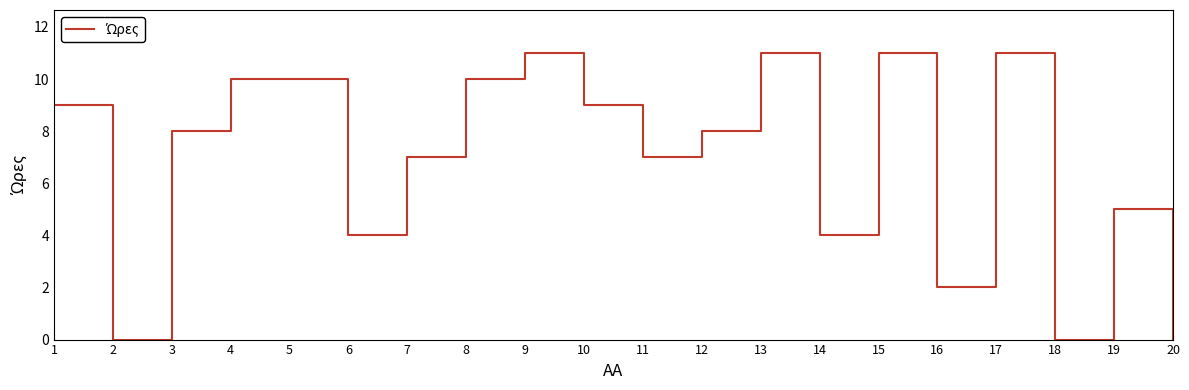

What is the difference between the values at 19 and 13?

6